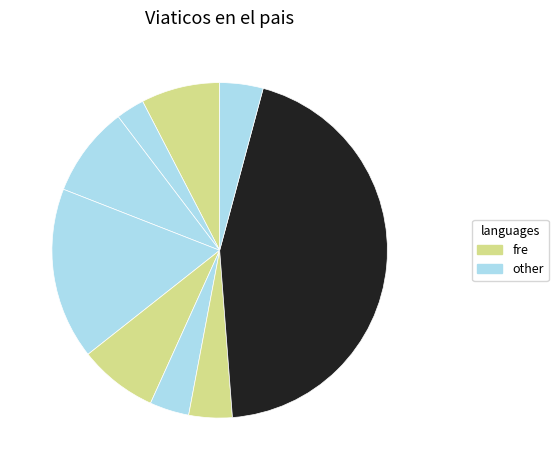

How many slices are in this pie chart?

9